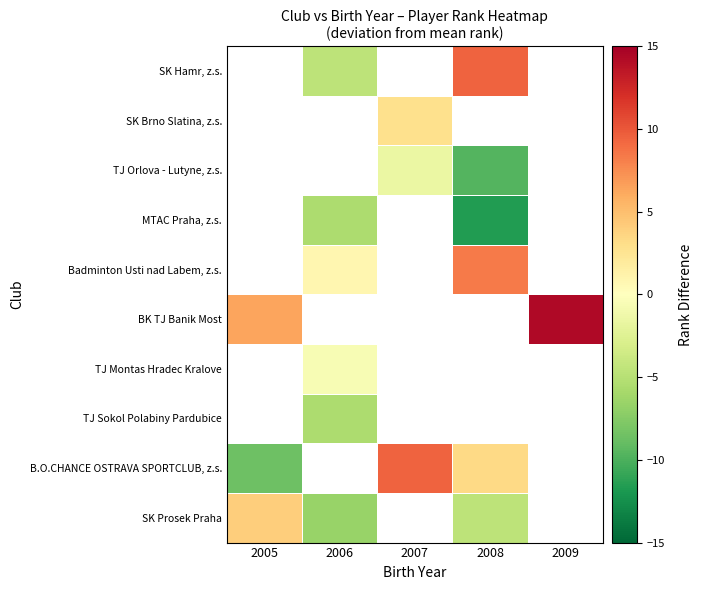

List the labels in order of BK TJ Banik Most value, smallest first.

2005, 2006, 2007, 2008, 2009